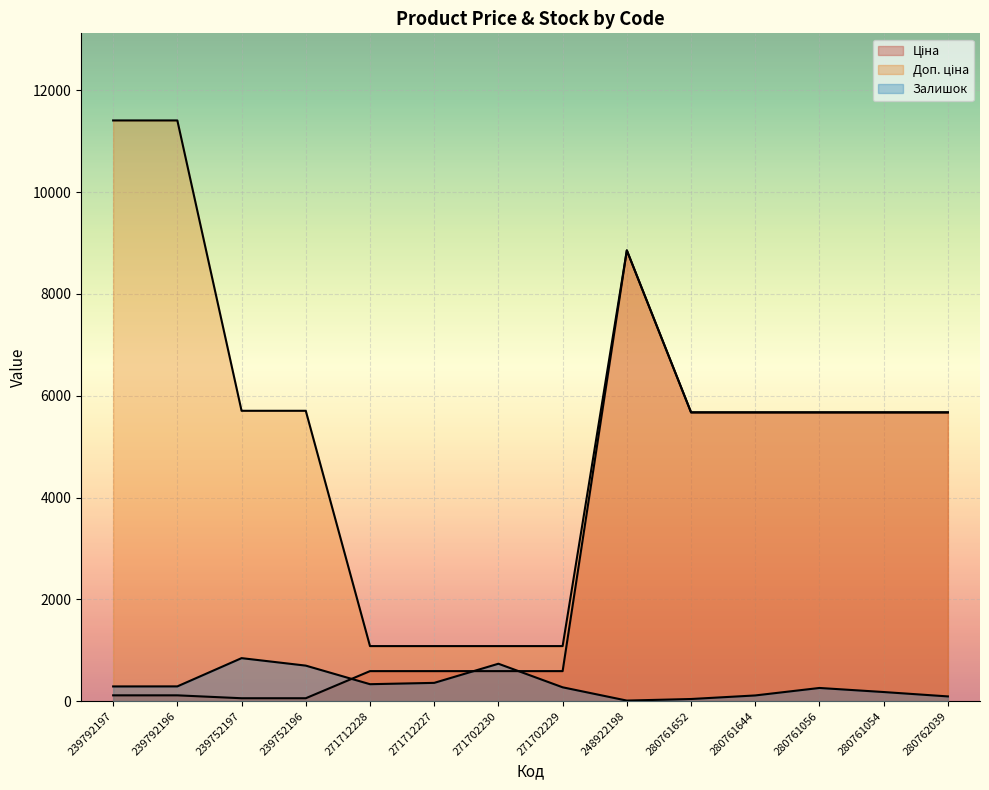

Where does the Доп. ціна series first go above 5673?

239792197